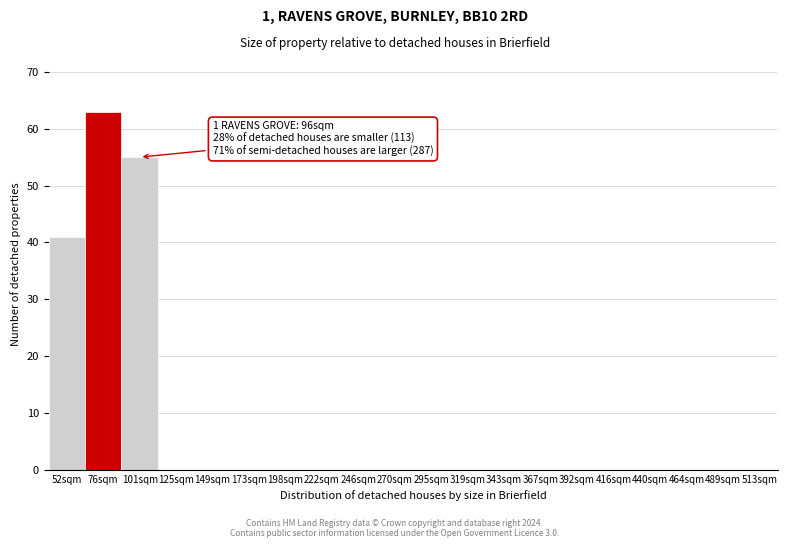

Reading right to left, list all the values displayed in this chart.

513sqm=0	489sqm=0	464sqm=0	440sqm=0	416sqm=0	392sqm=0	367sqm=0	343sqm=0	319sqm=0	295sqm=0	270sqm=0	246sqm=0	222sqm=0	198sqm=0	173sqm=0	149sqm=0	125sqm=0	101sqm=55	76sqm=63	52sqm=41